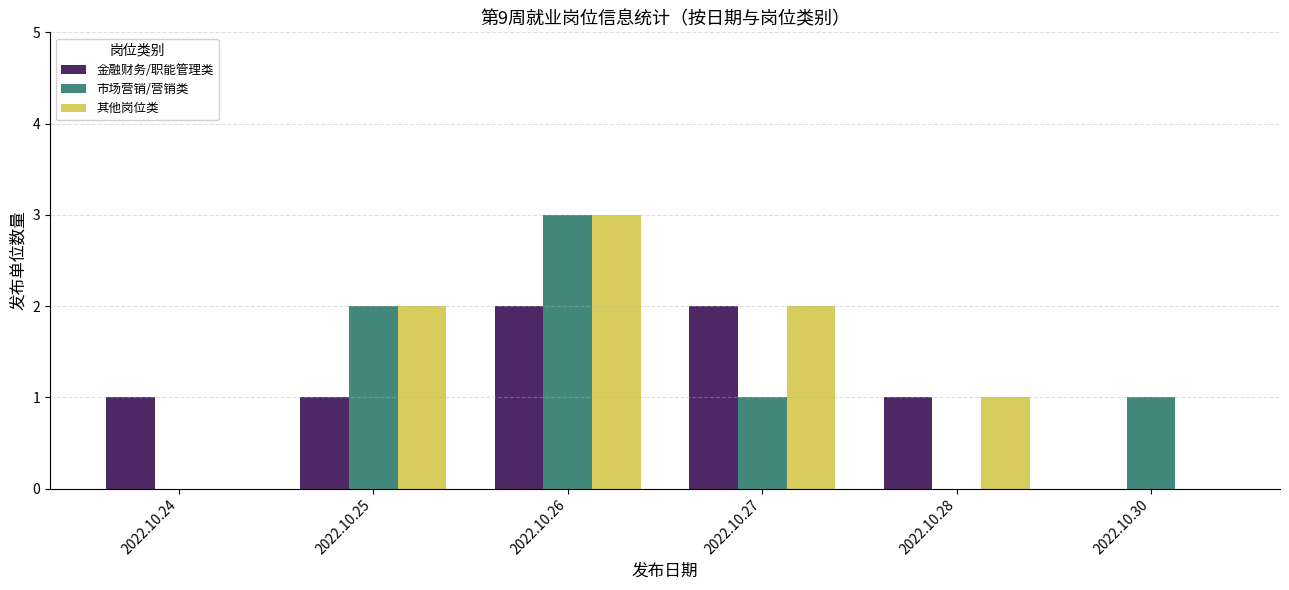

Which label corresponds to the largest value in the chart?

2022.10.26